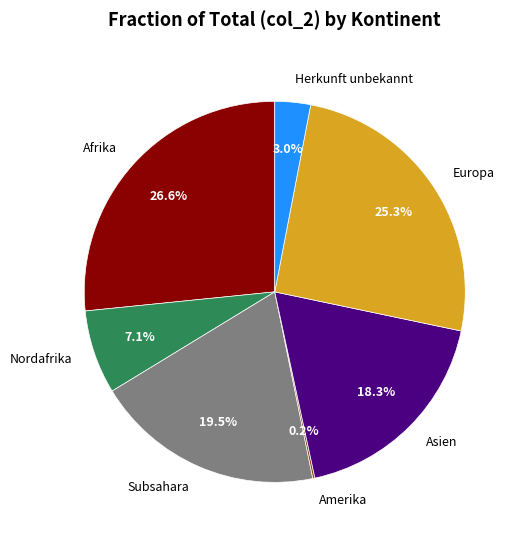

What is the largest slice in the pie chart?

Afrika